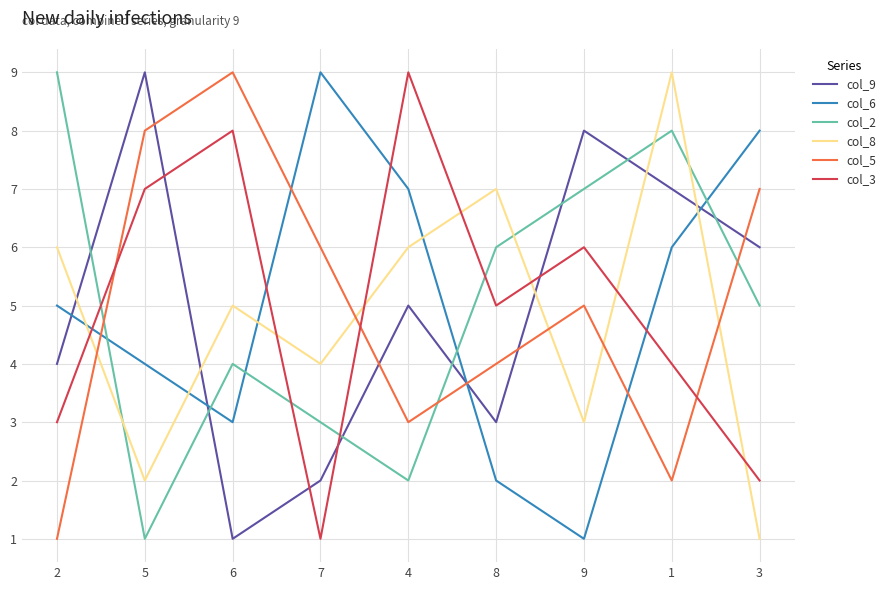

What is the approximate value of col_5 at 6?

9